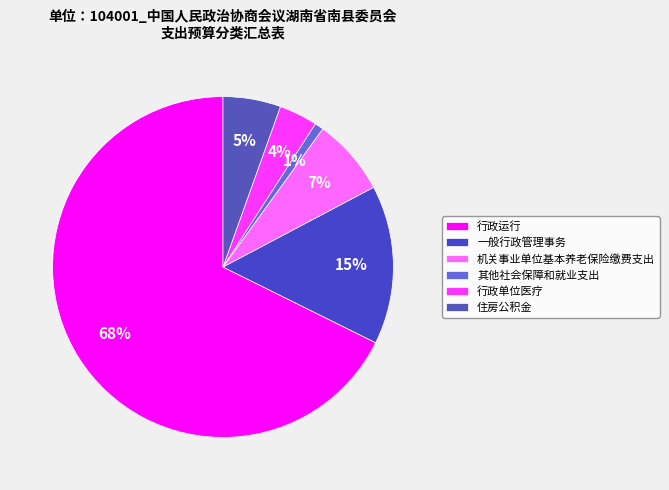

Which slice is the smallest?

其他社会保障和就业支出